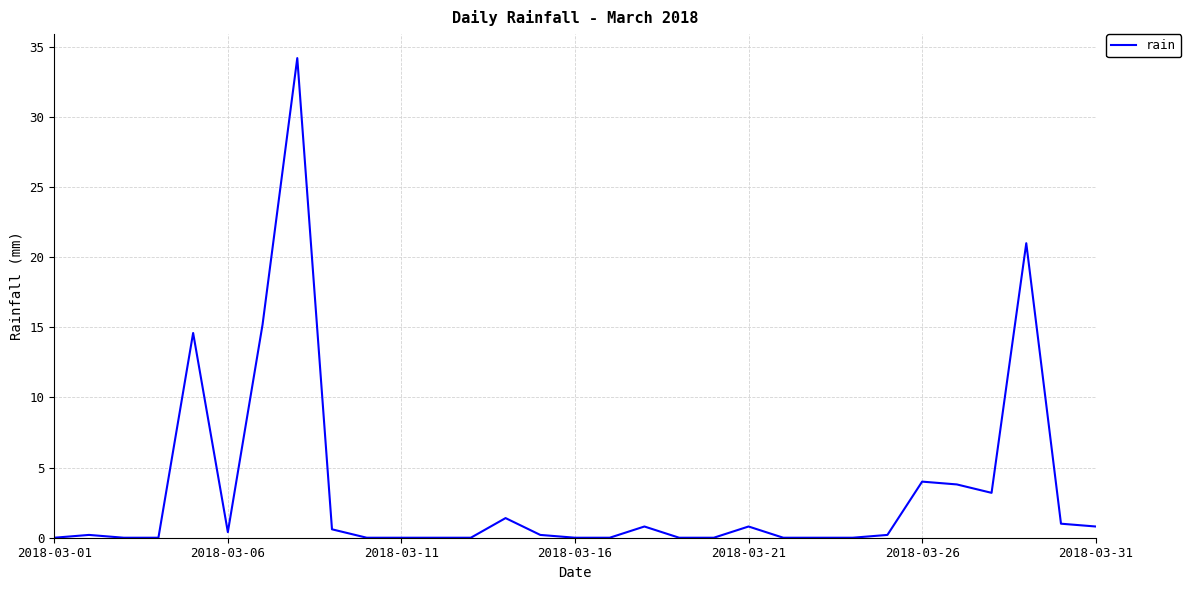

What is the maximum value shown in the chart?

34.2